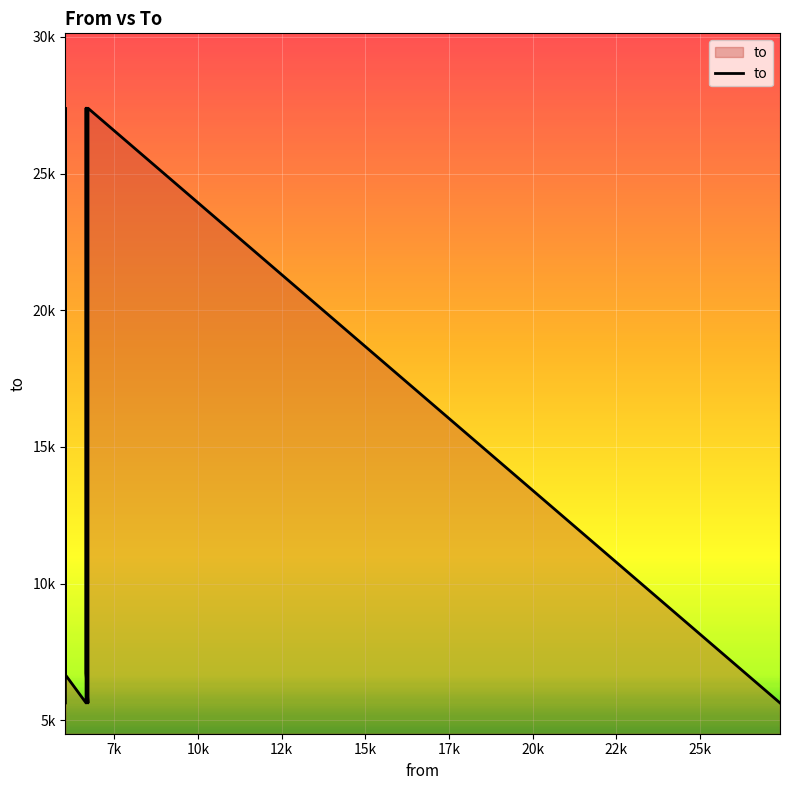

What is the value of the 10th point from the left?

5631